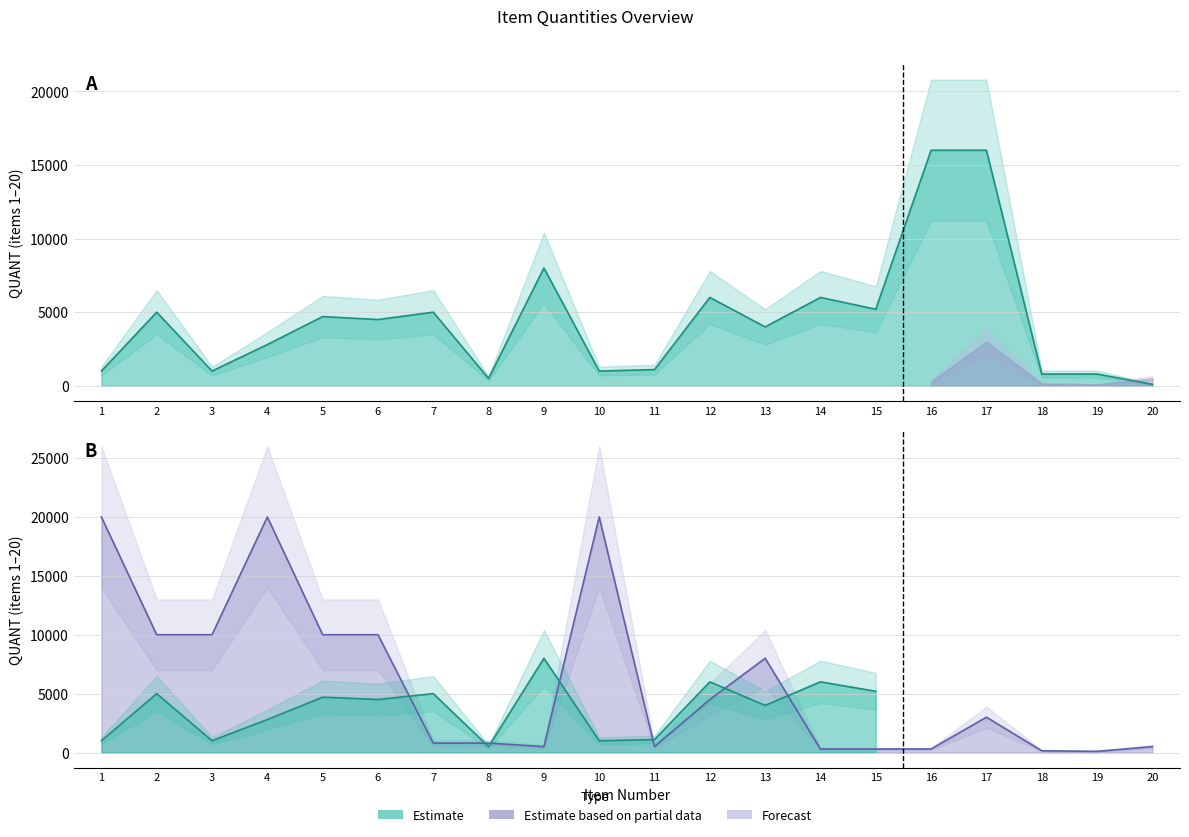

Where is the first local maximum?

2